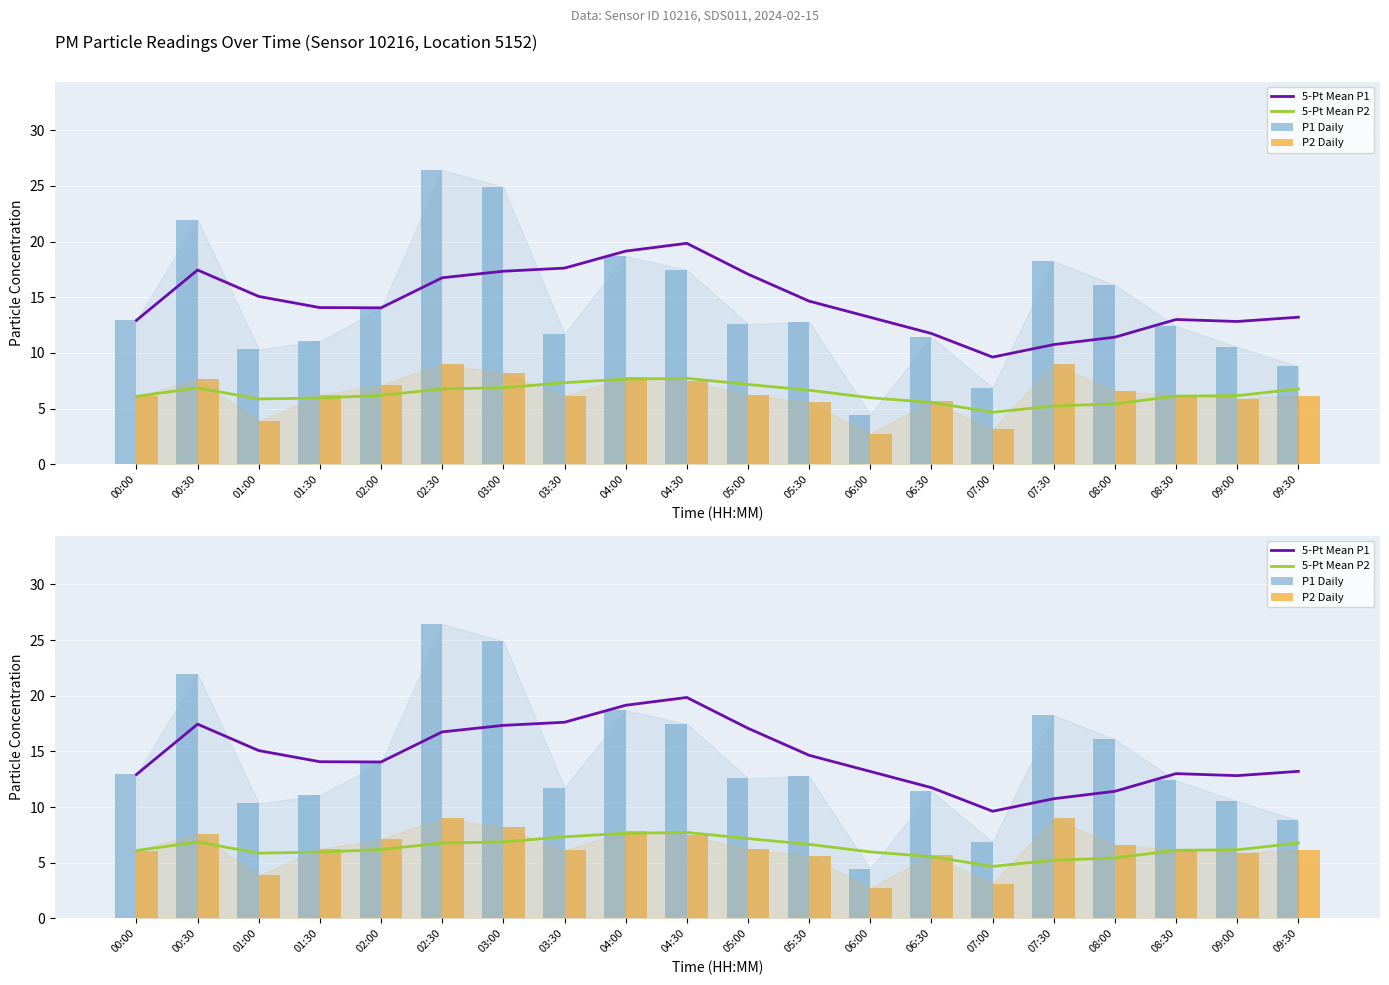

Which label corresponds to the smallest value in the chart?

06:00